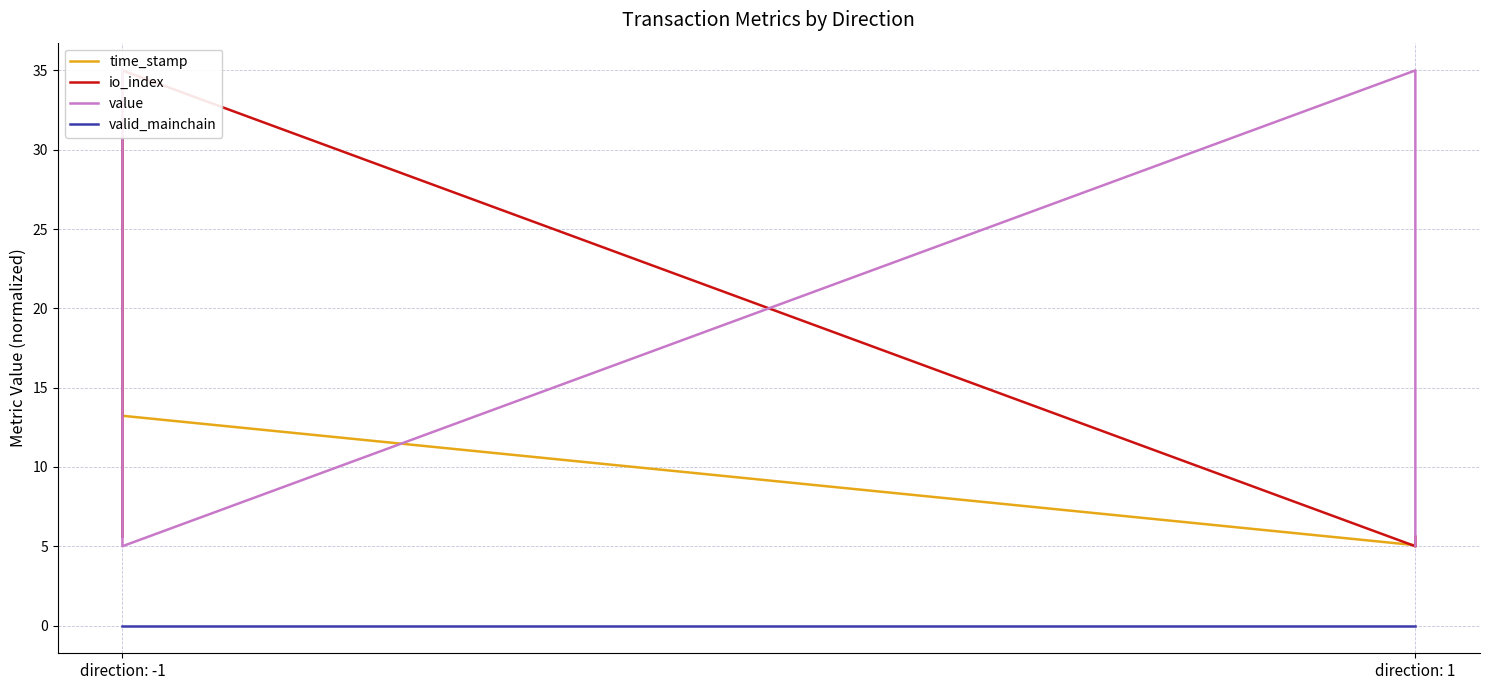

At which category is the sum across all series the highest?

direction: -1